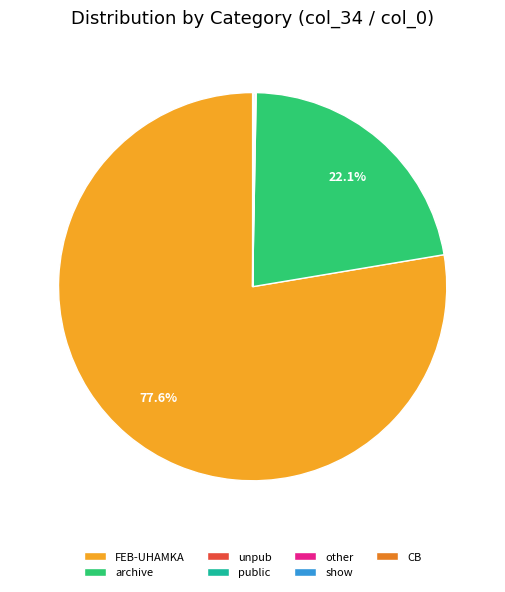

Which category has the biggest portion of the pie?

FEB-UHAMKA